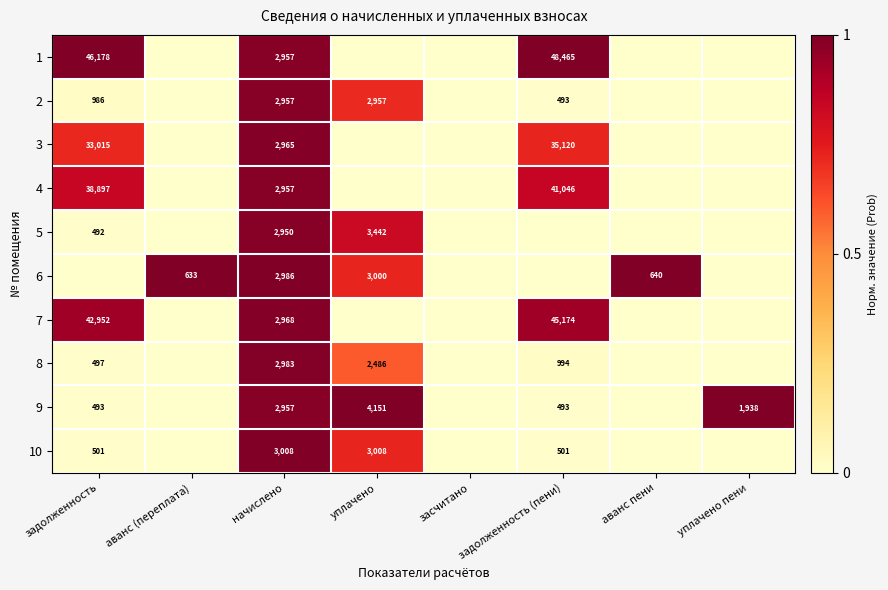

The value of 6 at уплачено is 3000. True or false?

True